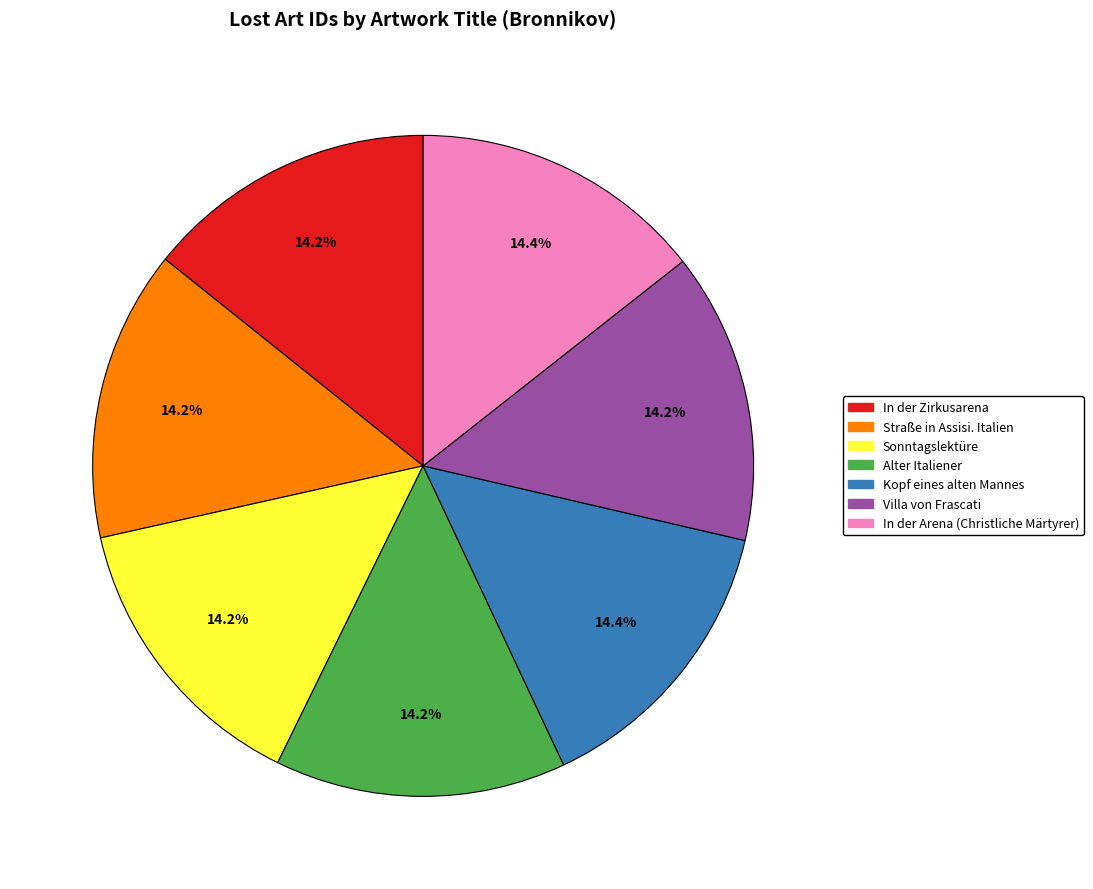

To the nearest percent, what portion does In der Arena (Christliche Märtyrer) represent?

14%